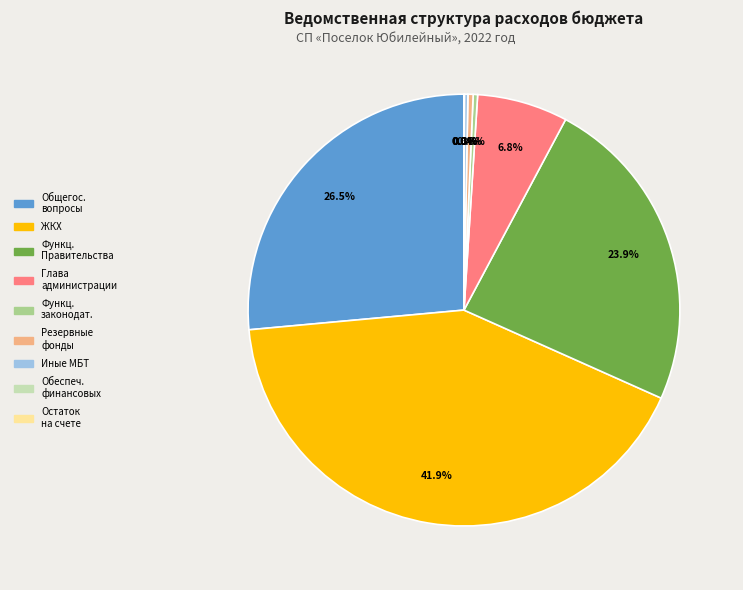

Is there a majority slice in this chart?

No